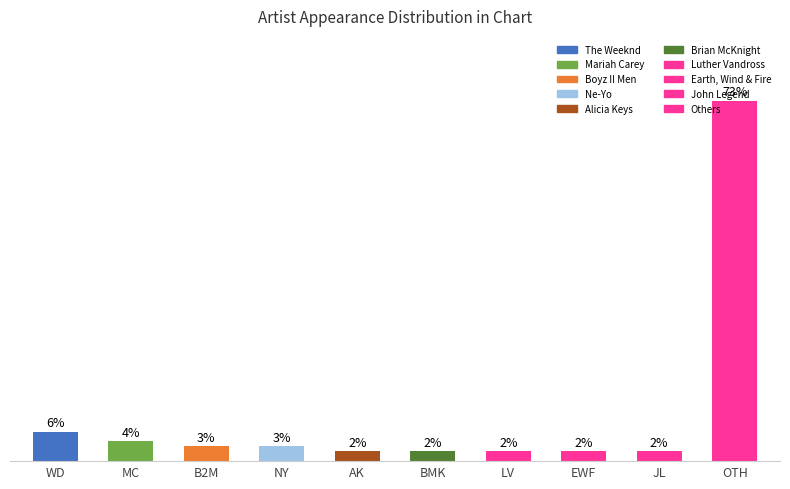

Which has a higher value, OTH or B2M?

OTH